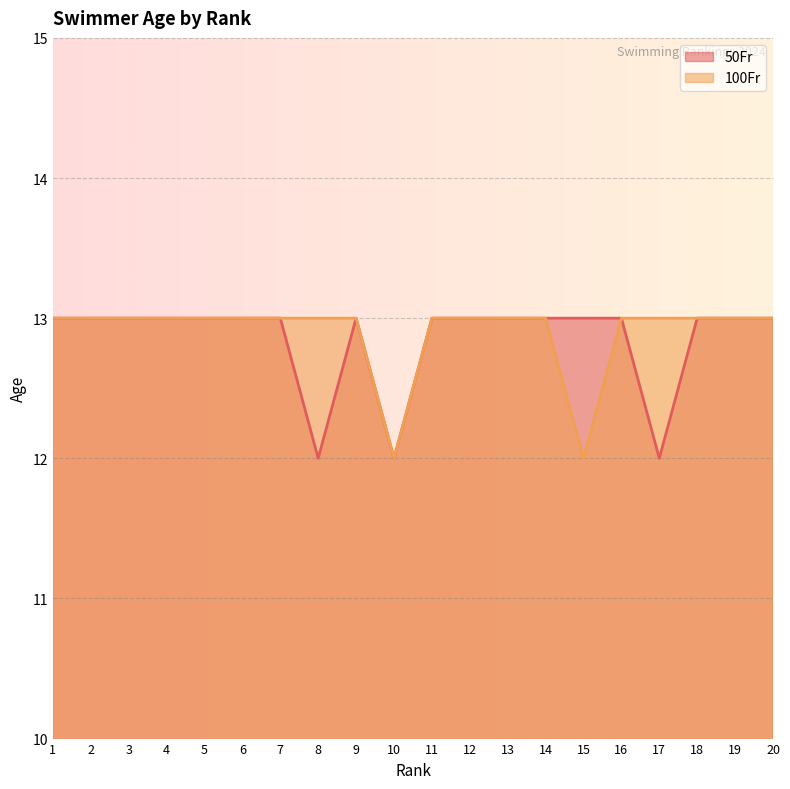

True or false: 50Fr and 100Fr intersect in this chart.

False